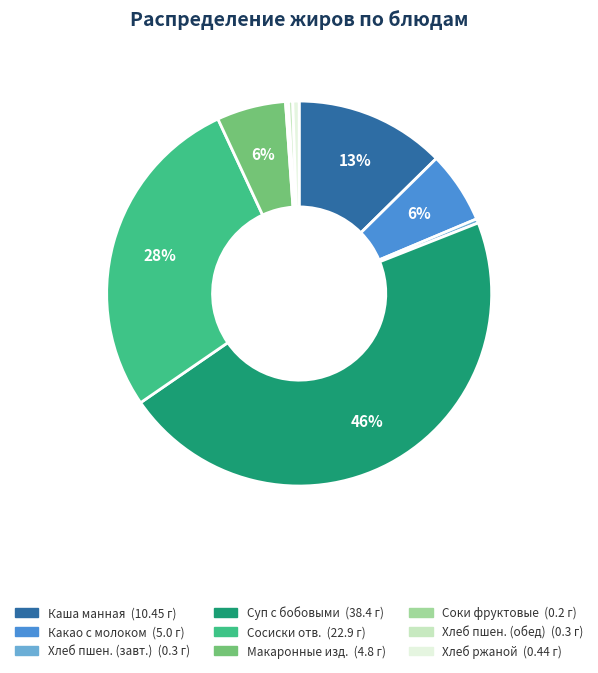

Is there a majority slice in this chart?

No